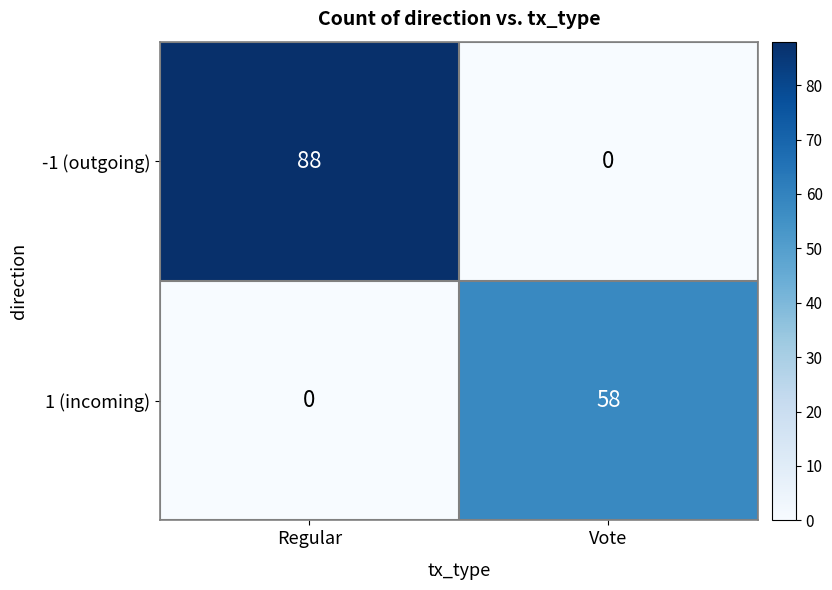

What is the spread (max minus min) of values at Regular?

88